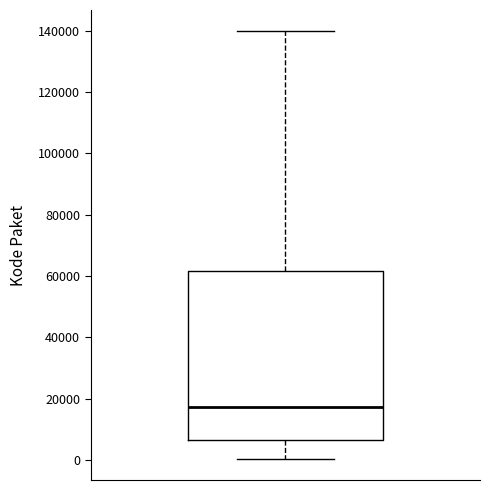

Read this box plot against the y-axis: the position of the median line, the range covered by the box, and the ends of both whiskers. The values are not printed on the chart, so give them approximately, as read against the axis.

median 18000, box 6000 to 62000, whiskers 0 to 140000